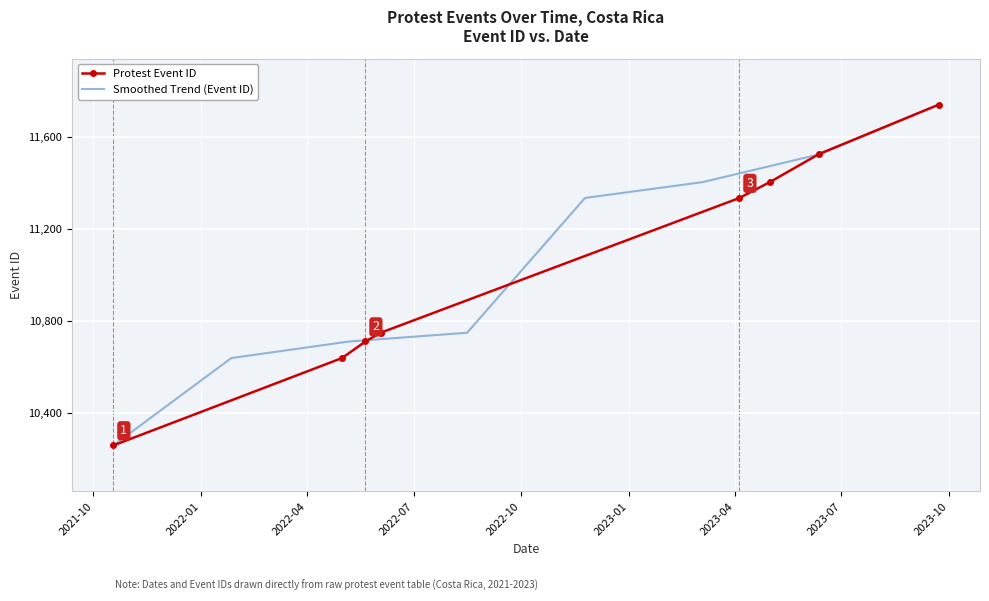

What is the approximate value at 2023-06-12?

11525